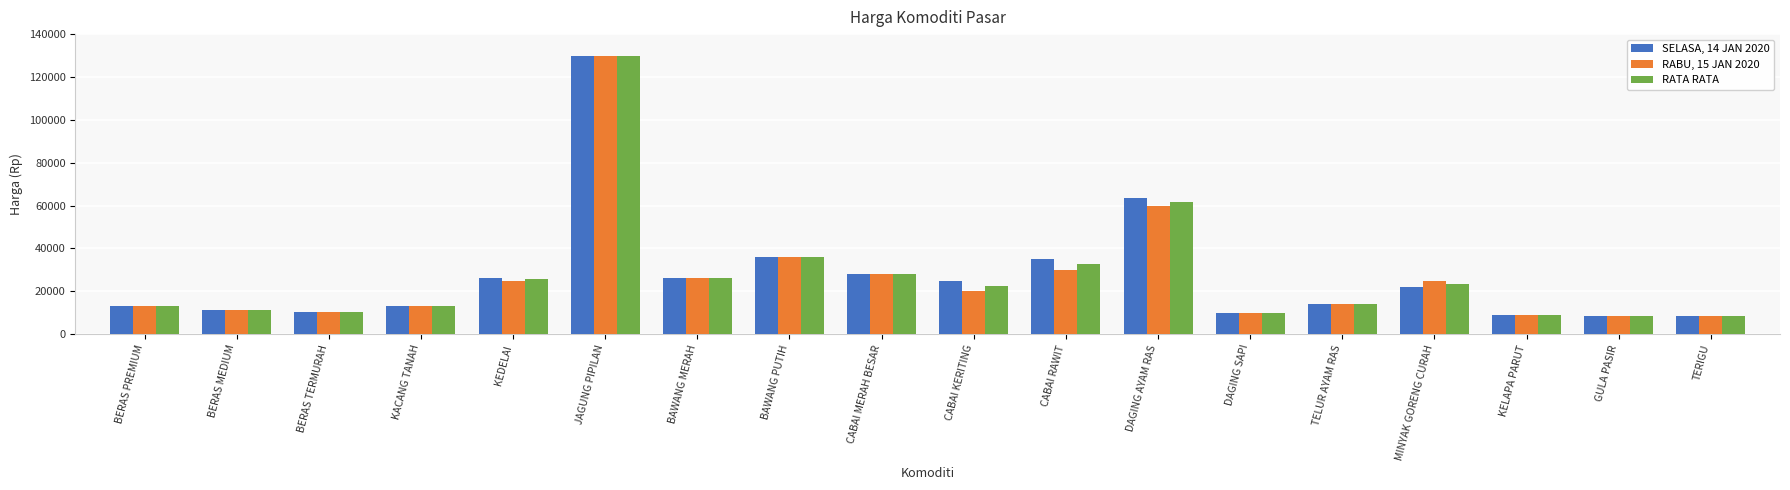

Rank the series by their average value, from highest to lowest.

SELASA, 14 JAN 2020, RATA RATA, RABU, 15 JAN 2020